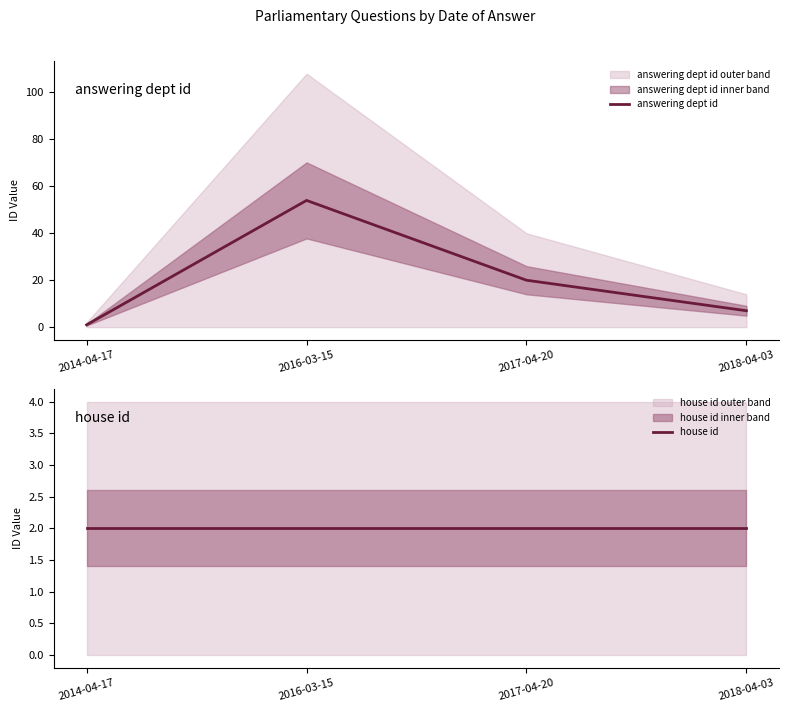

List the series in order of their overall mean, highest first.

answering dept id, house id